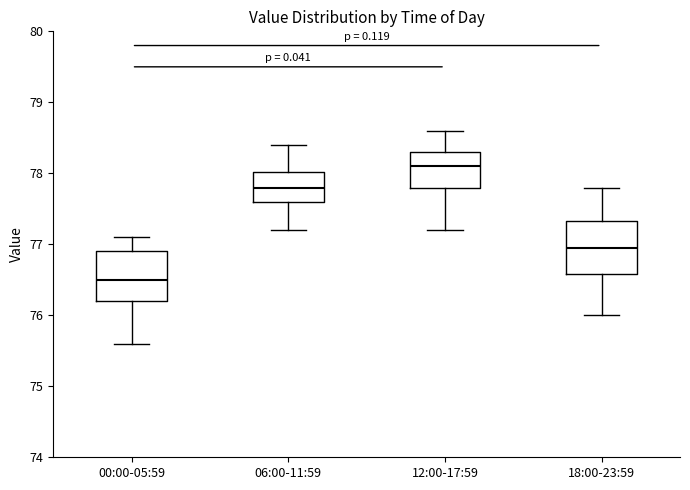

Reading left to right, read every box against the y-axis: the position of its median line, the range the box covers, and the ends of its whiskers. The values are not printed on the chart, so give them approximately, as read against the axis.

00:00-05:59: median 76.5, box 76.2 to 76.9, whiskers 75.6 to 77.1
06:00-11:59: median 77.8, box 77.6 to 78.0, whiskers 77.2 to 78.4
12:00-17:59: median 78.1, box 77.8 to 78.3, whiskers 77.2 to 78.6
18:00-23:59: median 77.0, box 76.6 to 77.3, whiskers 76.0 to 77.8